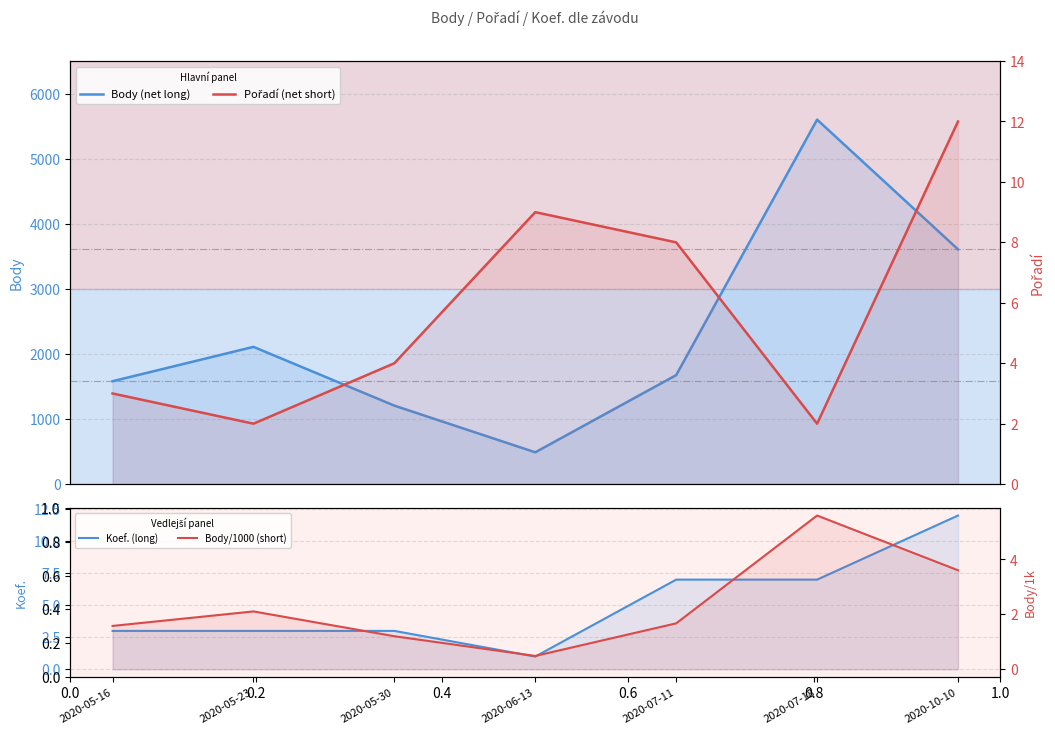

What is the spread (max minus min) of values at 2020-05-16?

1579.4